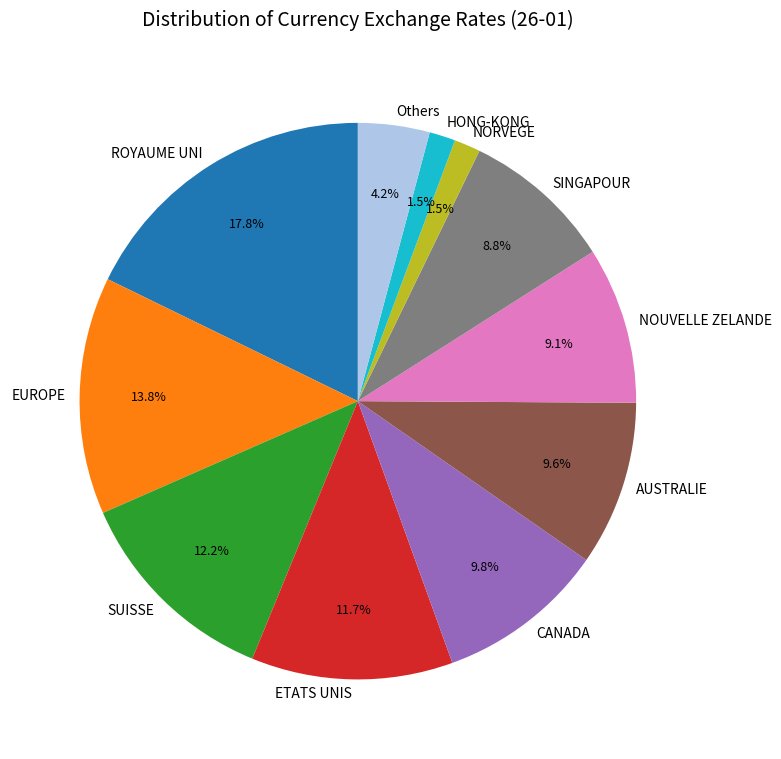

How many slices are in this pie chart?

11